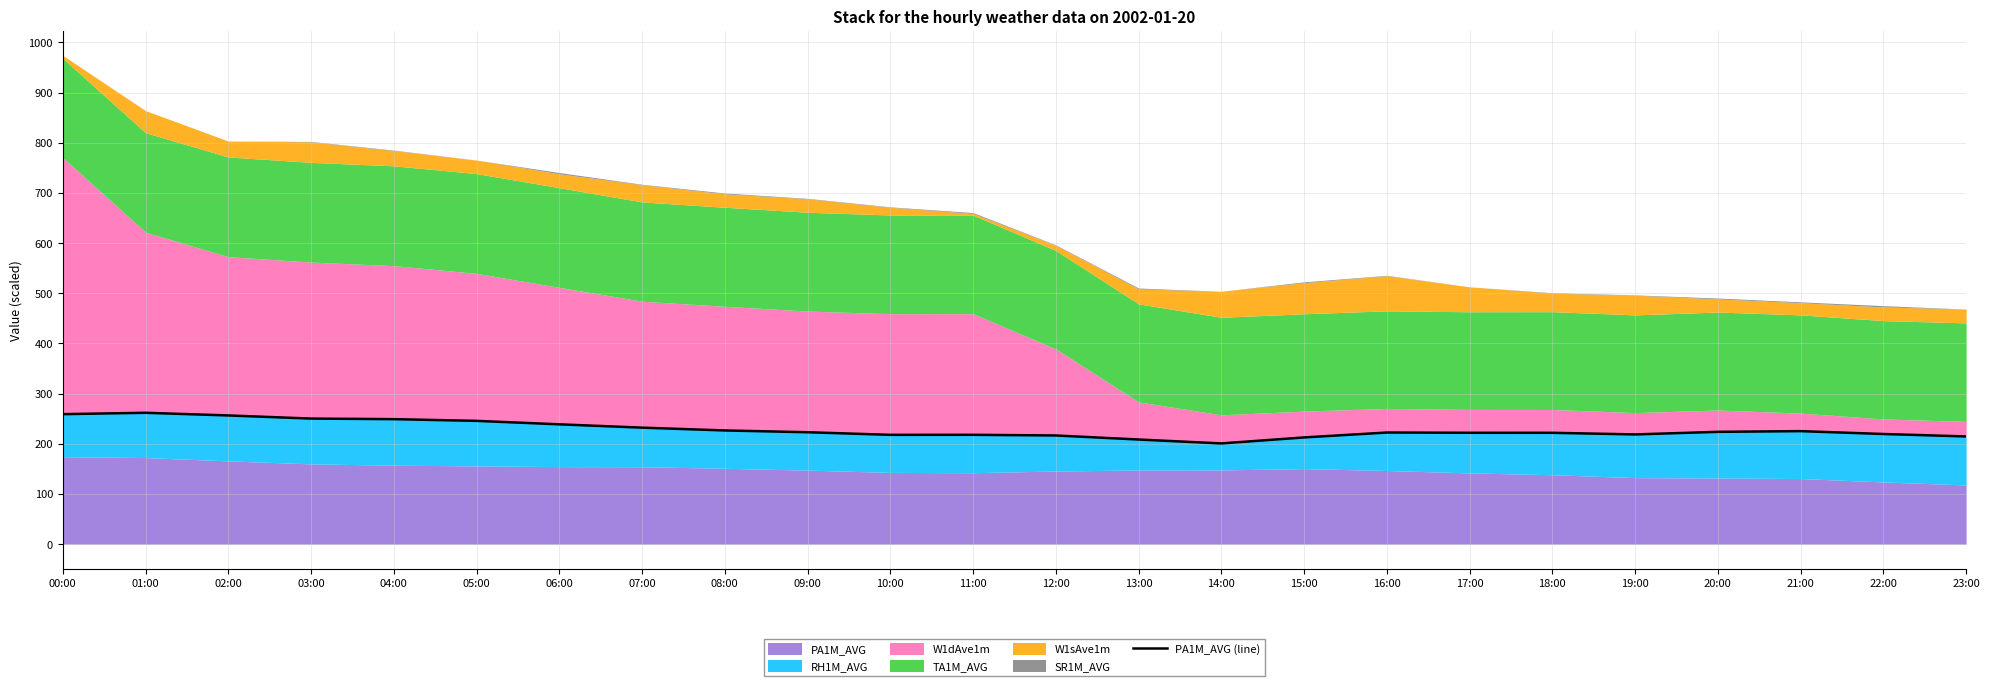

At which label does the data first exceed 223?

00:00